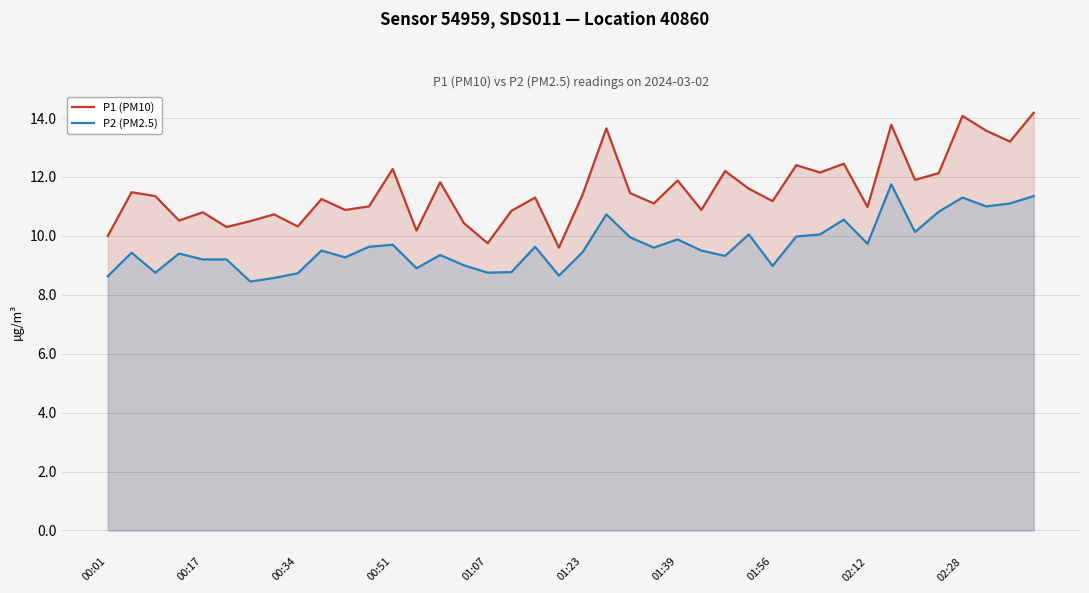

What is the maximum value shown in the chart?

14.2